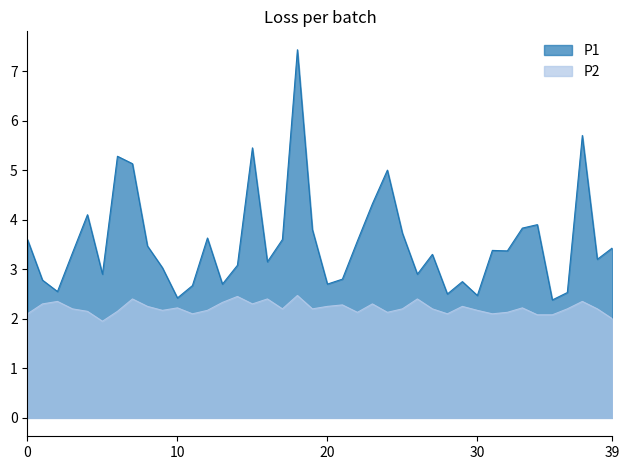

What is the sum of all P2 values?

88.6